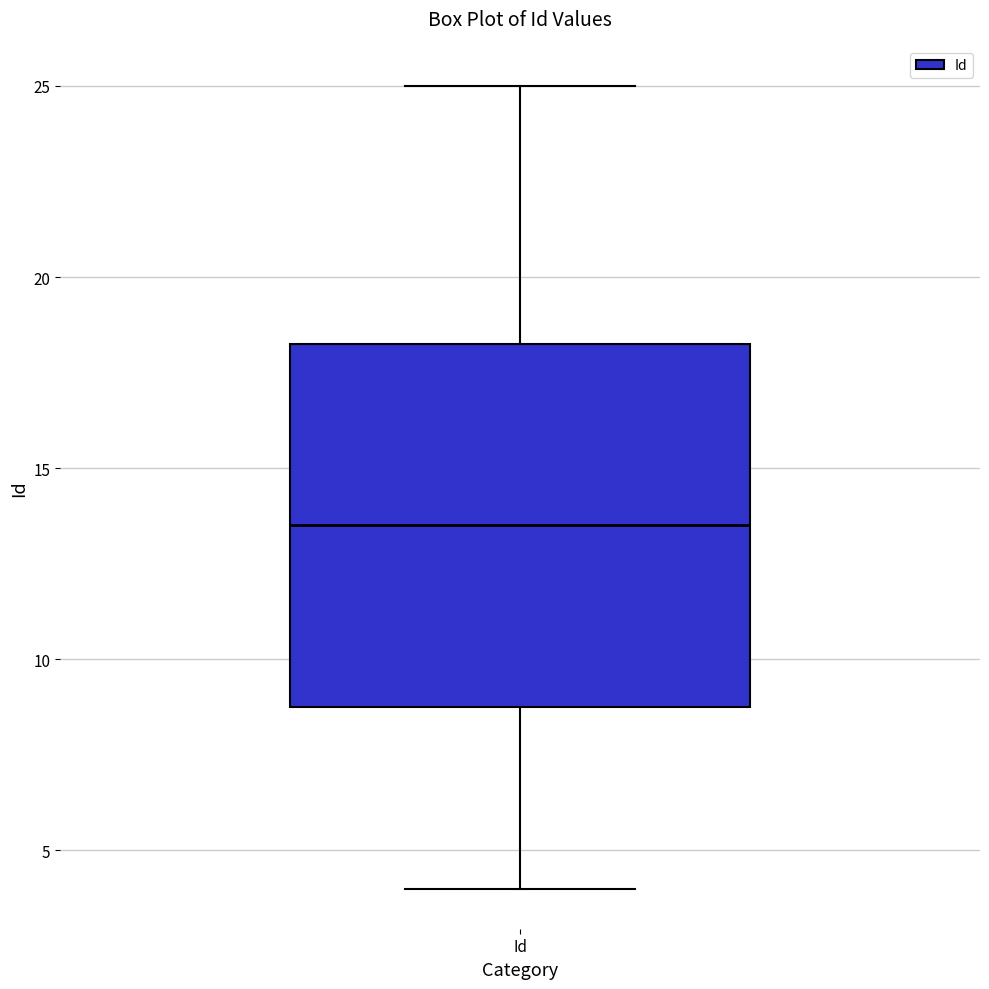

Read this box plot against the y-axis: the position of the median line, the range covered by the box, and the ends of both whiskers. The values are not printed on the chart, so give them approximately, as read against the axis.

median 13.5, box 9.0 to 18.5, whiskers 4.0 to 25.0